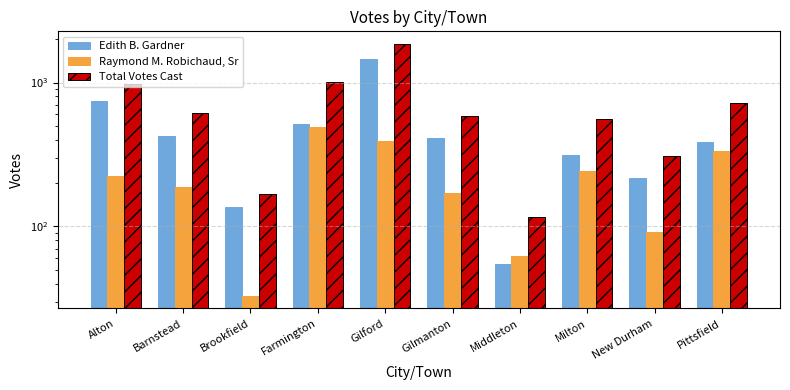

What is the sum of the Total Votes Cast values at Pittsfield and Gilmanton?

1305